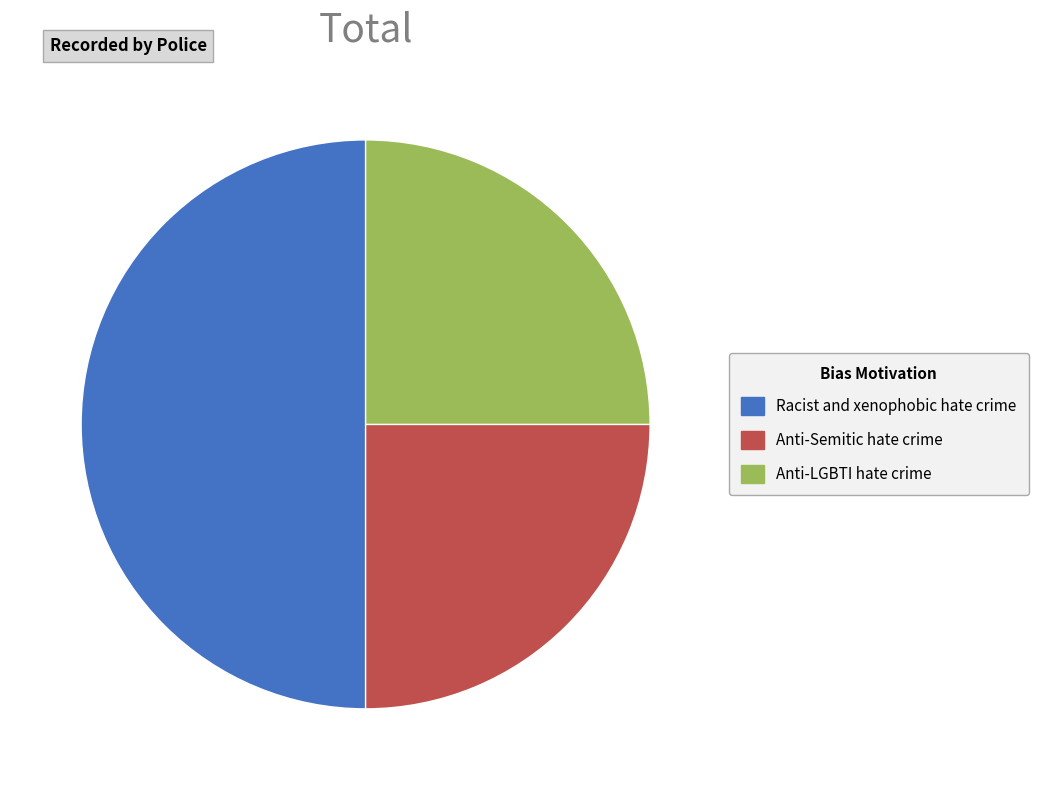

Approximately how many times larger is the value at Anti-LGBTI hate crime compared to Anti-Semitic hate crime?

1.0